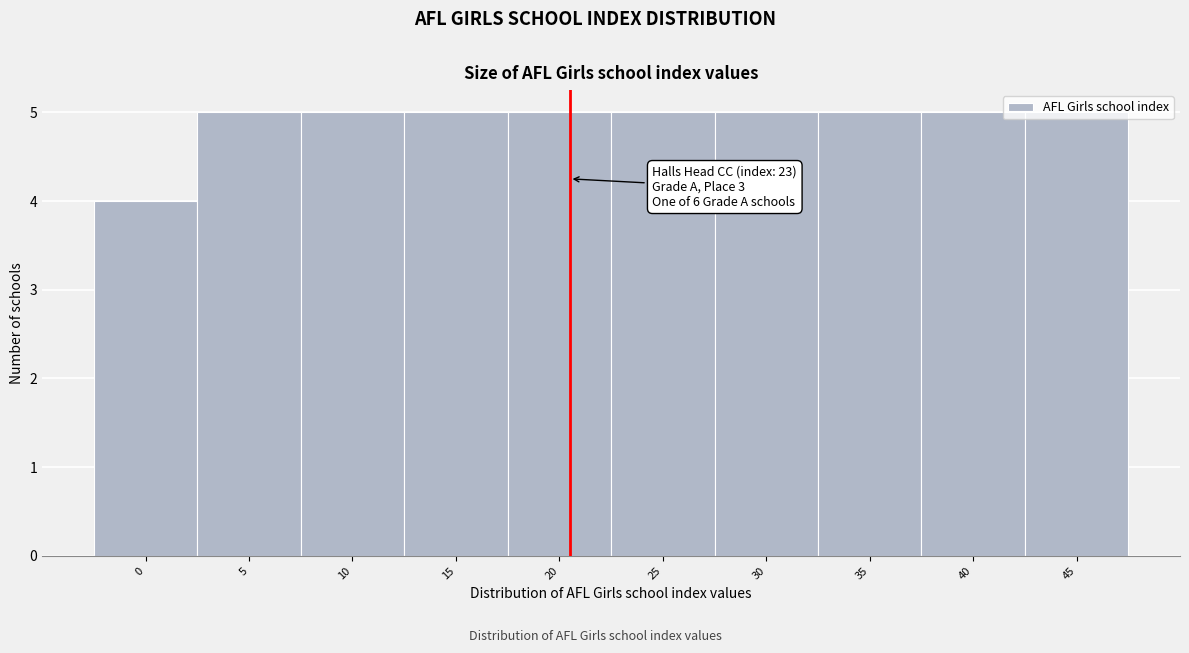

Approximately how many times larger is the value at 20 compared to 10?

1.0